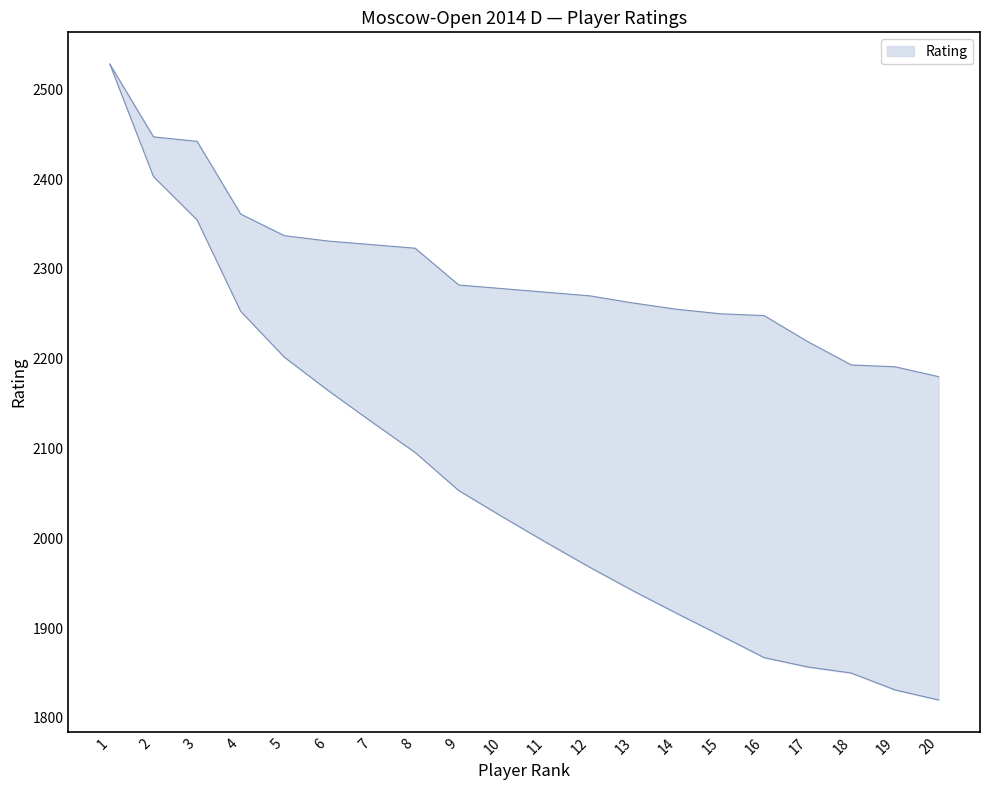

What is the maximum value shown in the chart?

2528